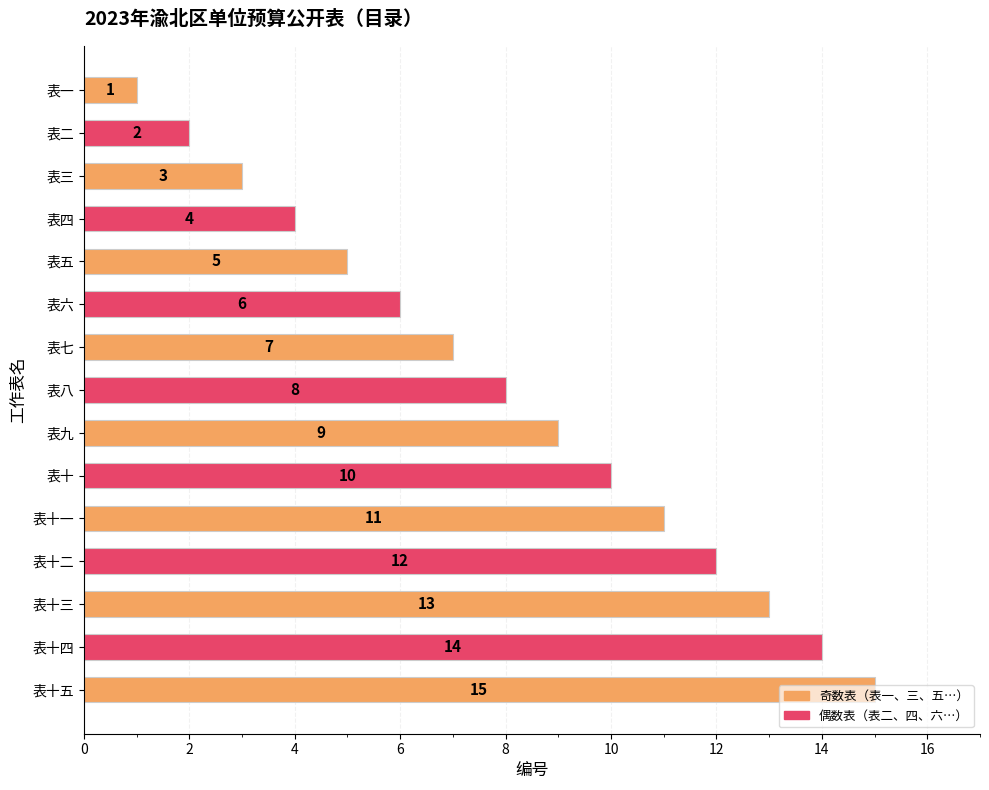

Rank the categories by value from highest to lowest.

表十五, 表十四, 表十三, 表十二, 表十一, 表十, 表九, 表八, 表七, 表六, 表五, 表四, 表三, 表二, 表一